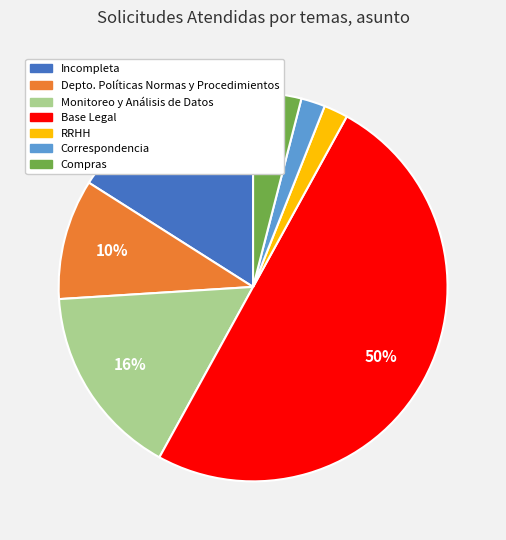

What is the largest slice in the pie chart?

Base Legal